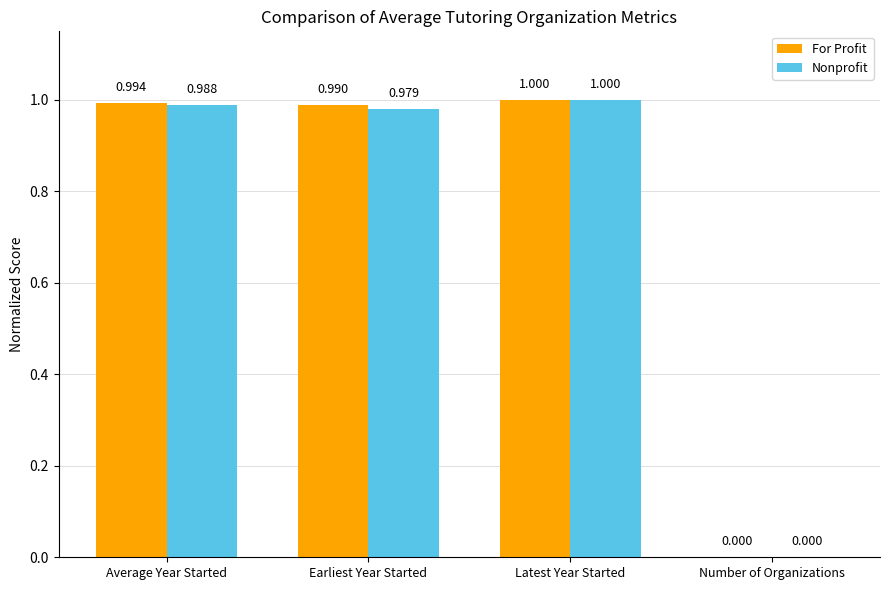

What is the greatest value displayed?

1.0